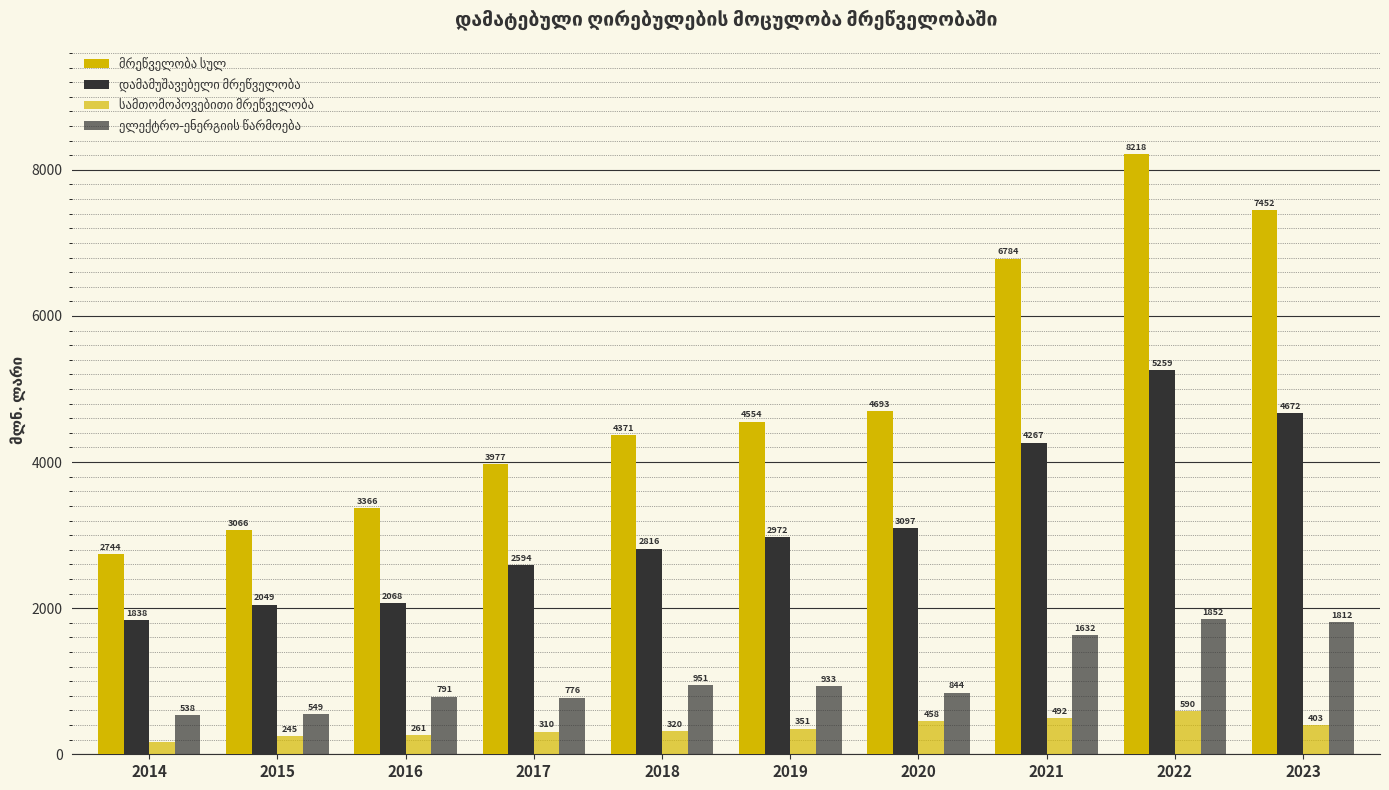

Are the bars horizontal?

No